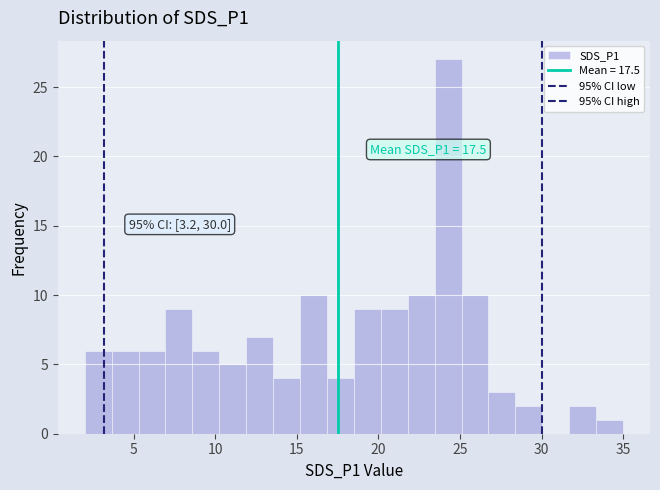

Read against the x-axis, roughly where is the centre of the tallest bar?

24.5